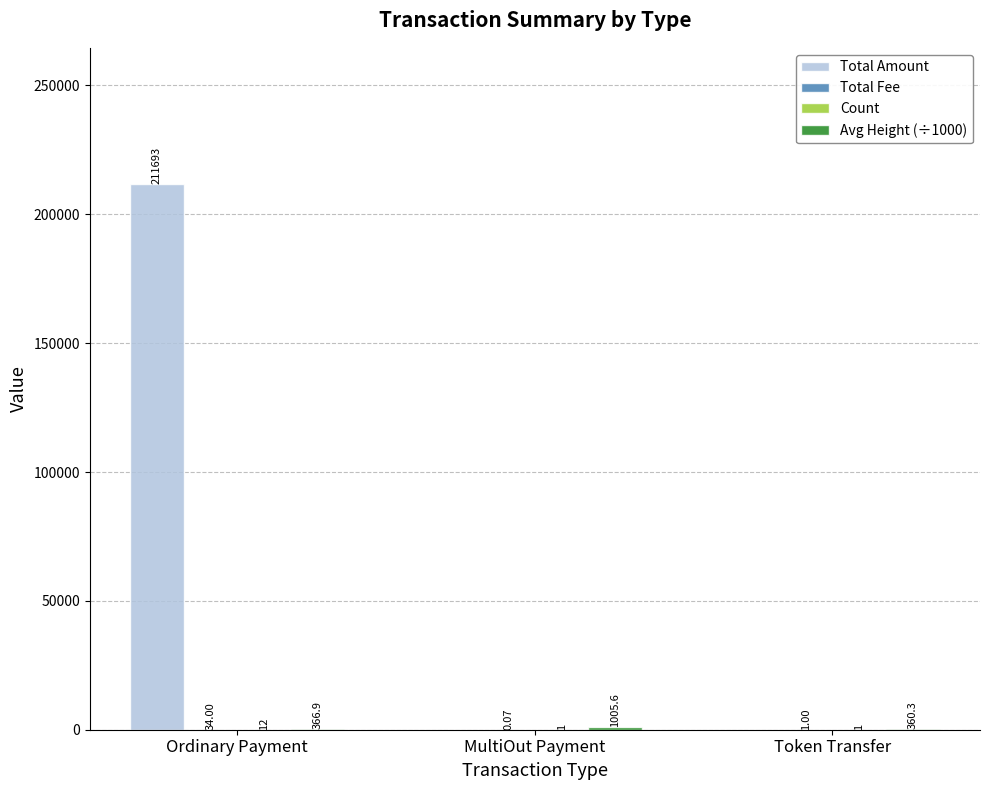

Which series changed the most between Ordinary Payment and MultiOut Payment?

Total Amount